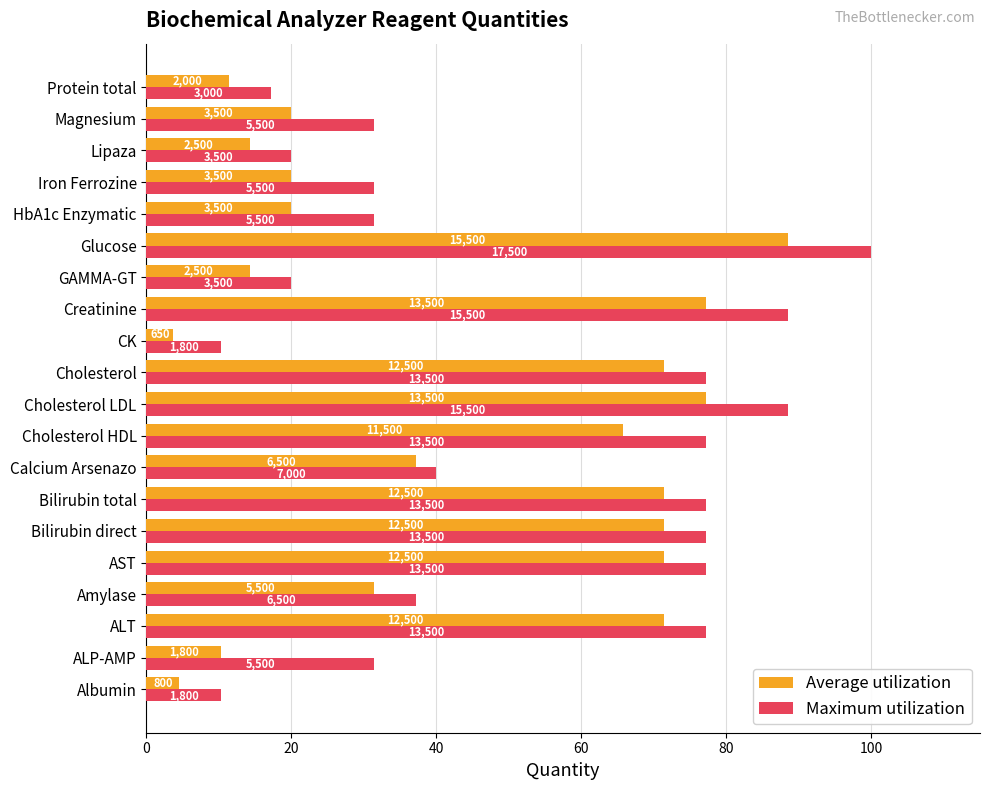

What are all the series names shown in the legend?

Average utilization, Maximum utilization